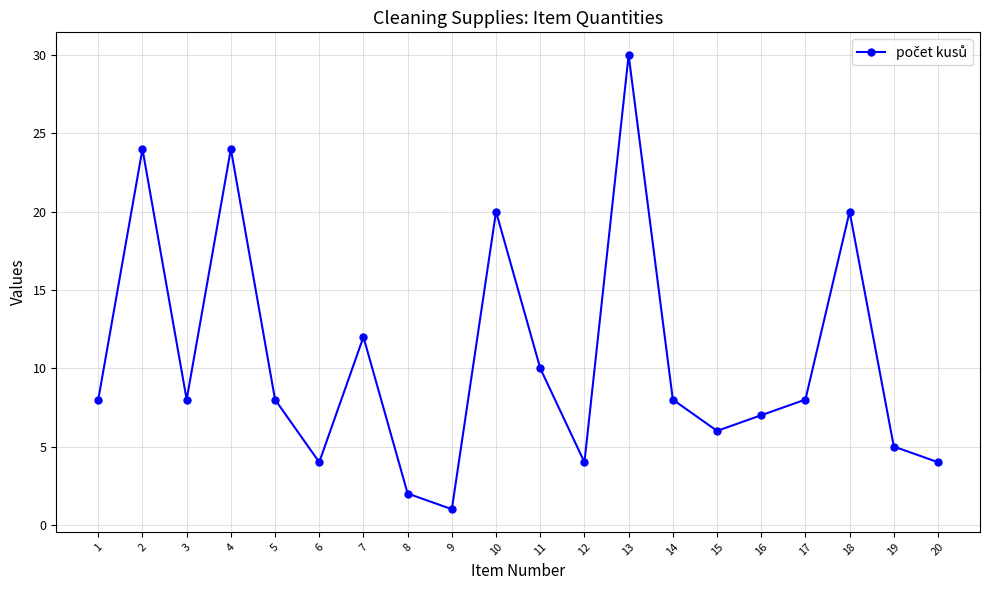

What is the difference between the values at 6 and 16?

3